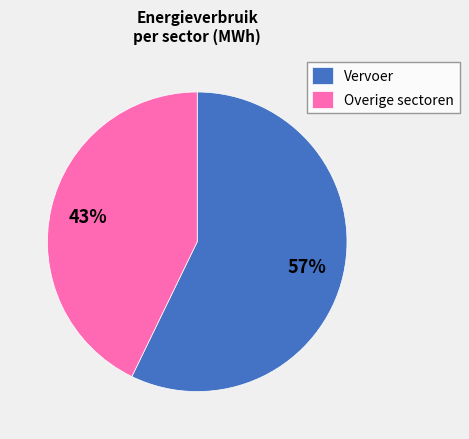

To the nearest percent, what is the average slice percentage?

50%